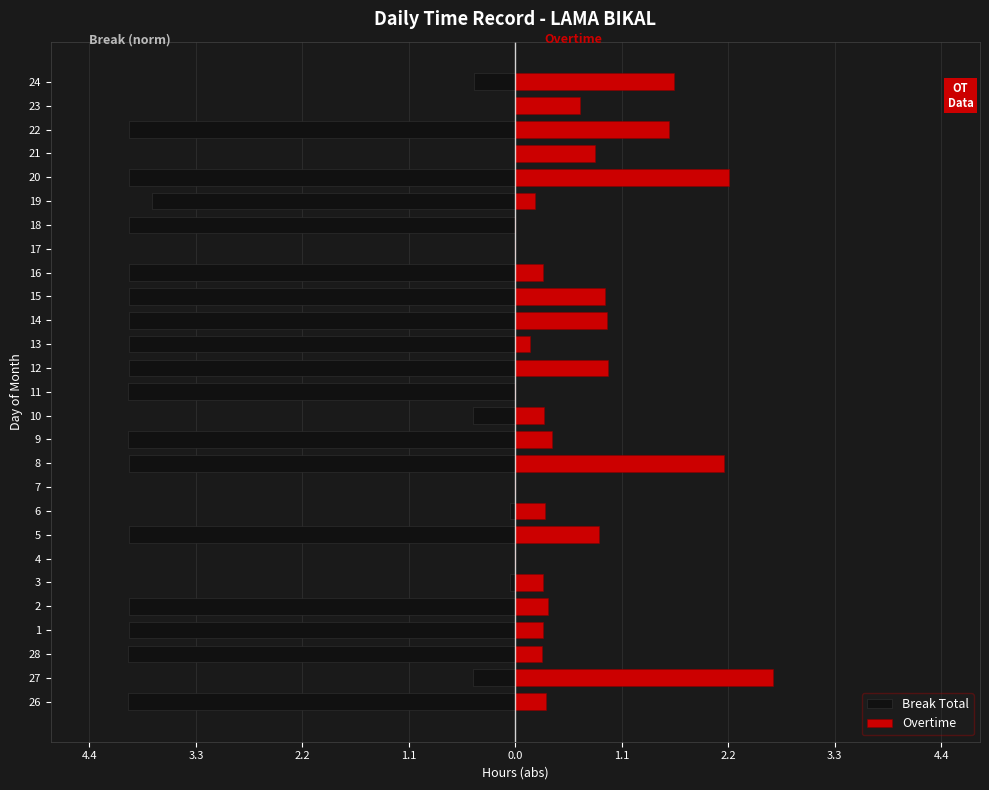

Reading left to right, list all the values displayed in this chart.

Break Total: -4.0	-0.4	-4.0	-4.0	-4.0	-0.1	0.0	-4.0	-0.1	0.0	-4.0	-4.0	-0.4	-4.0	-4.0	-4.0	-4.0	-4.0	-4.0	0.0	-4.0	-3.8	-4.0	0.0	-4.0	0.0	-0.4
Overtime: 0.3	2.7	0.3	0.3	0.3	0.3	0.0	0.9	0.3	0.0	2.2	0.4	0.3	0.0	1.0	0.1	0.9	0.9	0.3	0.0	0.0	0.2	2.2	0.8	1.6	0.7	1.6